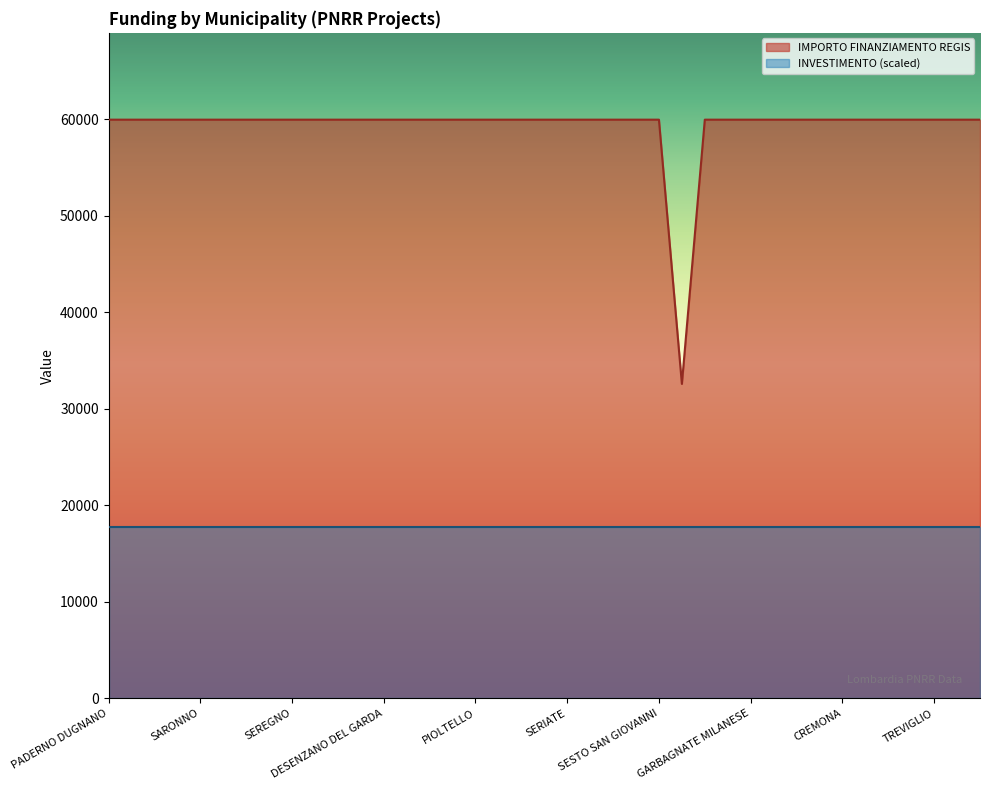

True or false: INVESTIMENTO (scaled) and IMPORTO FINANZIAMENTO REGIS cross at least once.

False